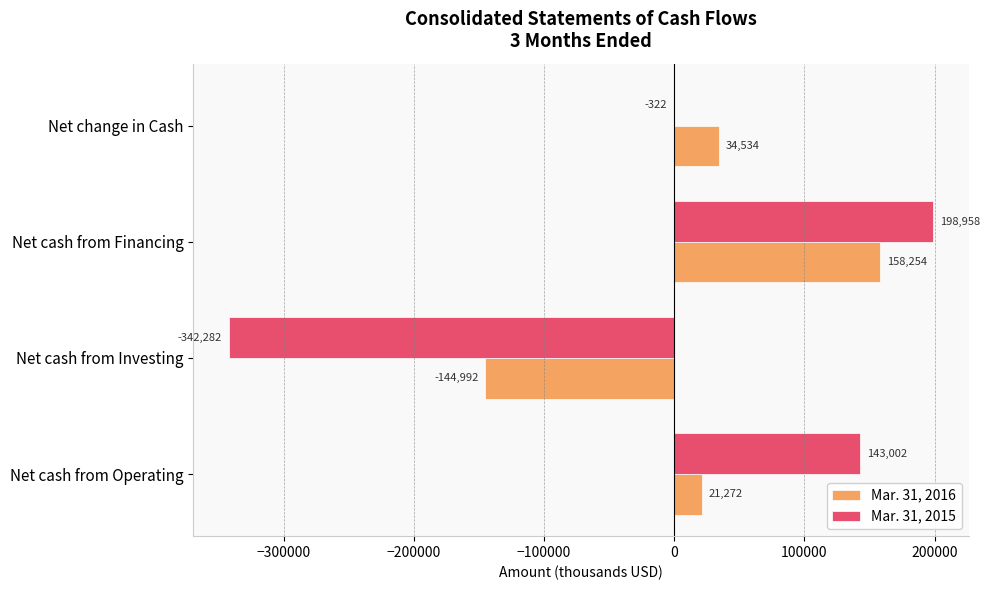

Between Net cash from Financing and Net change in Cash, which series saw the biggest shift?

Mar. 31, 2015